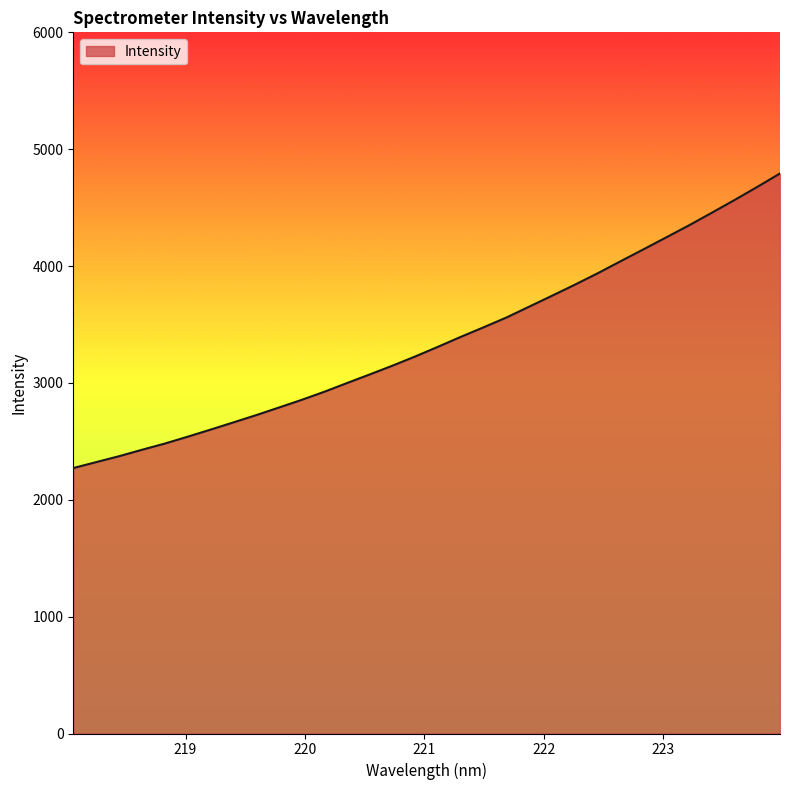

What is the smallest value displayed?

2271.5